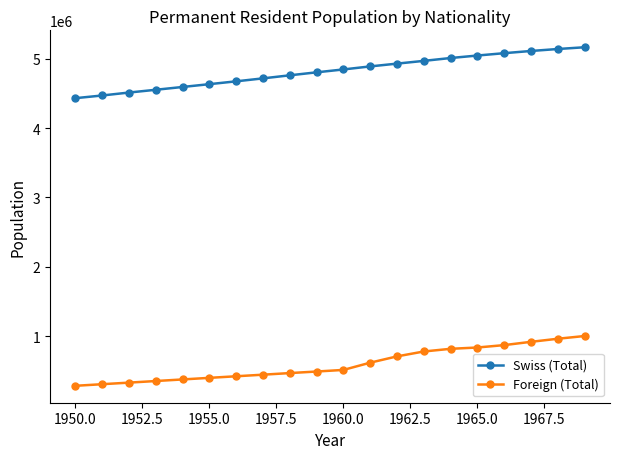

Which series has the widest spread of values?

Swiss (Total)